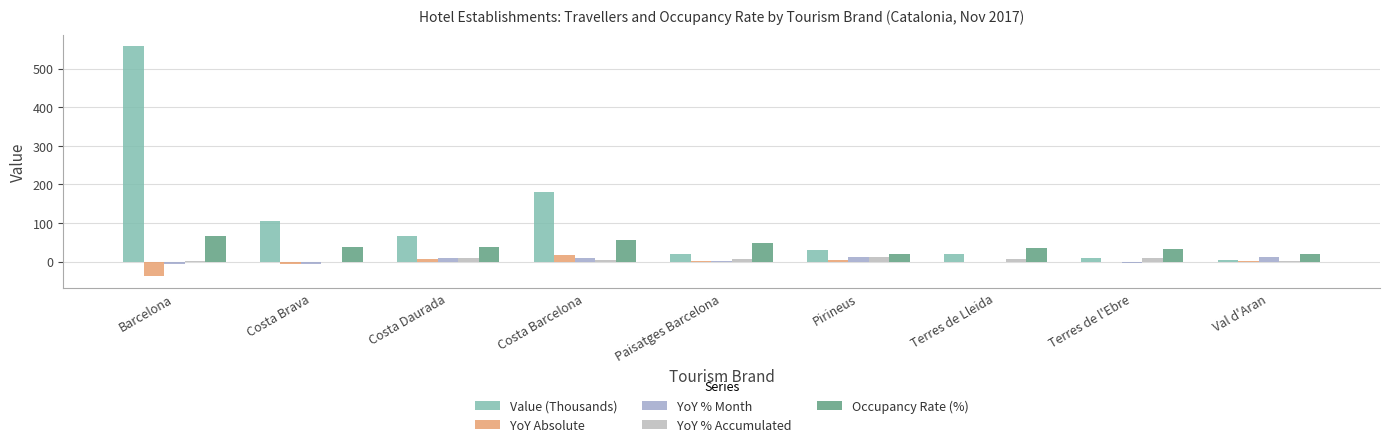

What is the average value of the YoY % Month series?

3.0